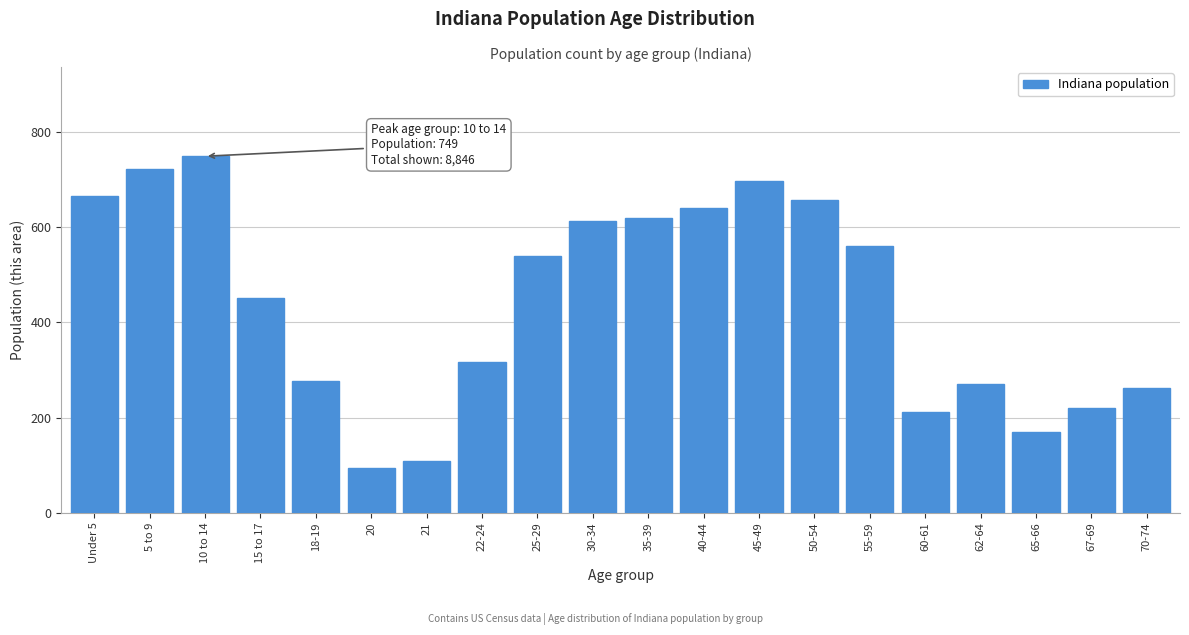

Reading right to left, what are all the values shown in this chart?

70-74=262	67-69=220	65-66=169	62-64=270	60-61=212	55-59=560	50-54=658	45-49=697	40-44=640	35-39=620	30-34=614	25-29=540	22-24=317	21=108	20=94	18-19=276	15 to 17=452	10 to 14=749	5 to 9=722	Under 5=666